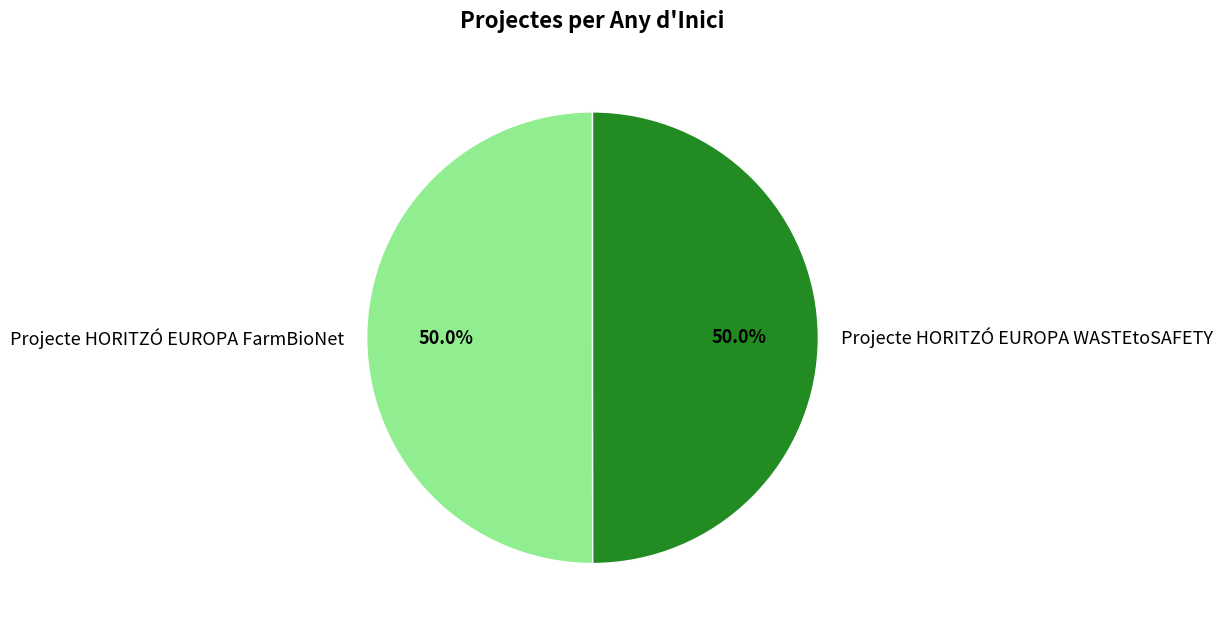

True or false: Projecte HORITZÓ EUROPA WASTEtoSAFETY accounts for 56% of the total.

False